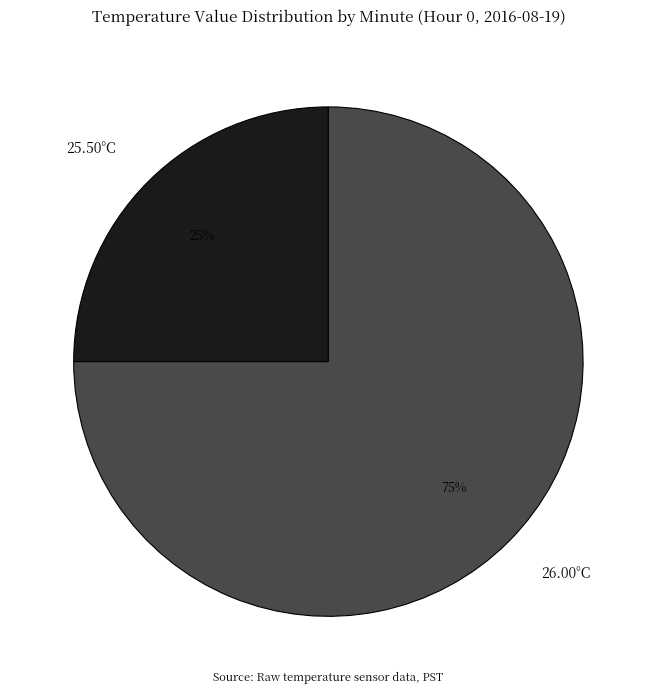

Do 26.00°C and 25.50°C together represent more than half of the pie?

Yes